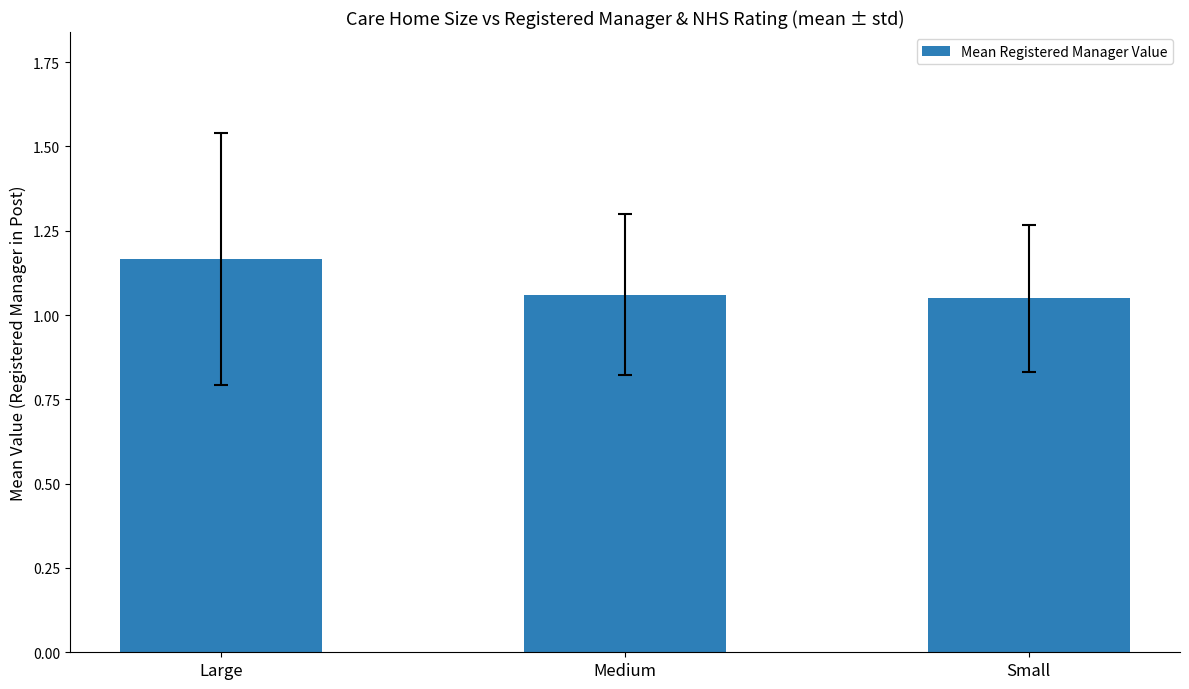

At which category does the chart reach its peak across all series?

Large